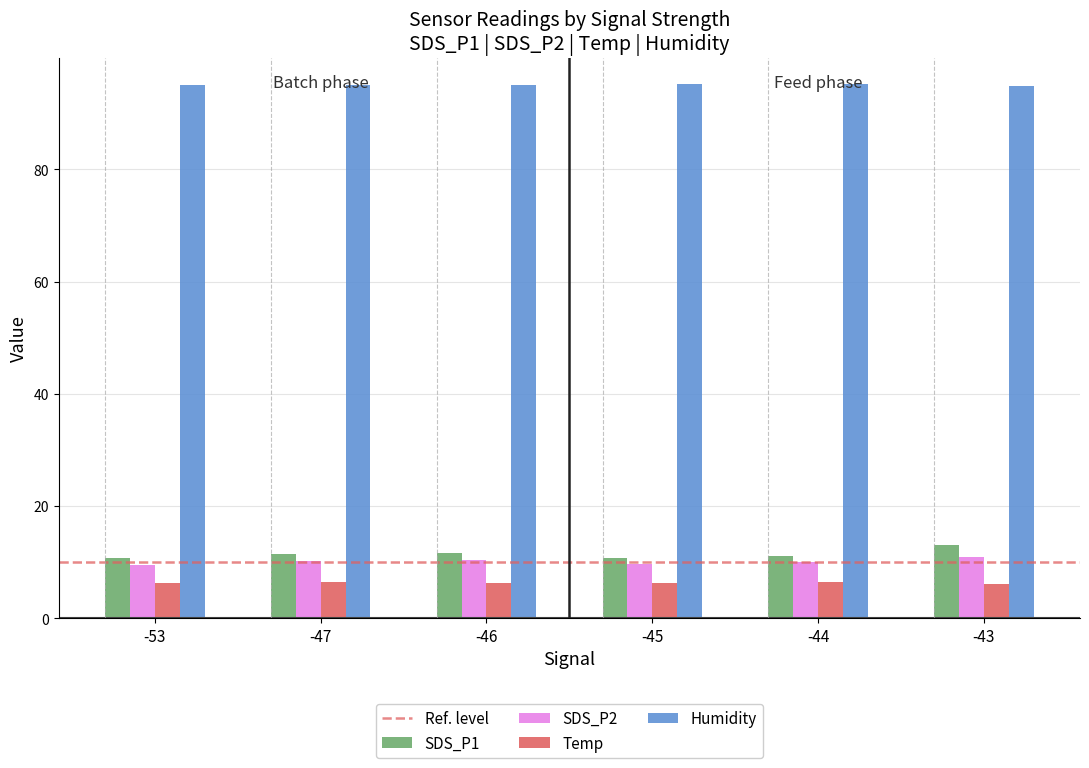

What is the sum of the Temp values at -47 and -44?

12.8